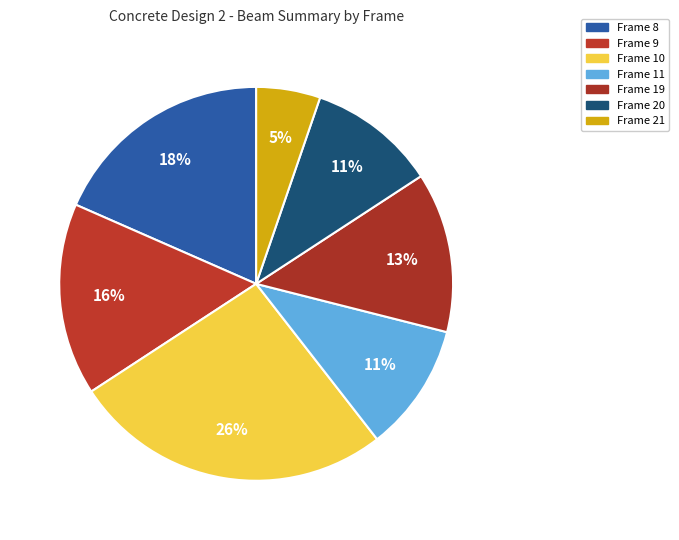

Count the number of slices in the pie.

7